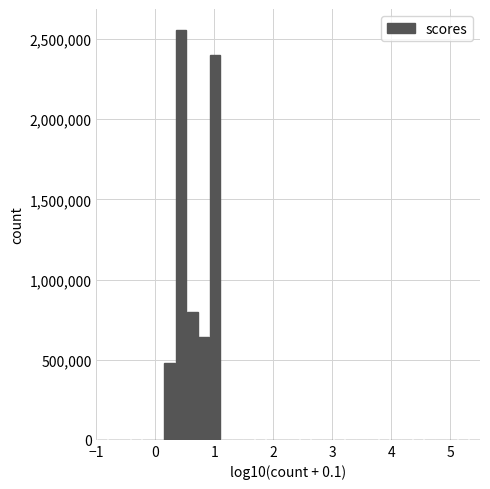

Read against the x-axis, roughly where is the centre of the tallest bar?

0.4